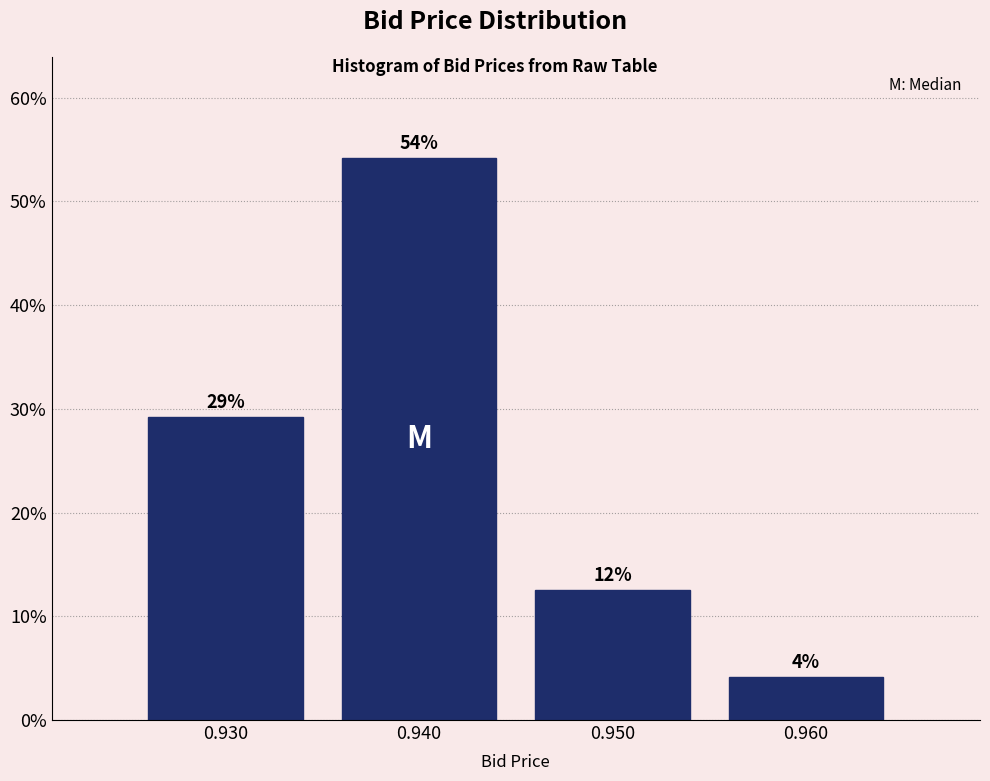

Does the chart contain any negative values?

No